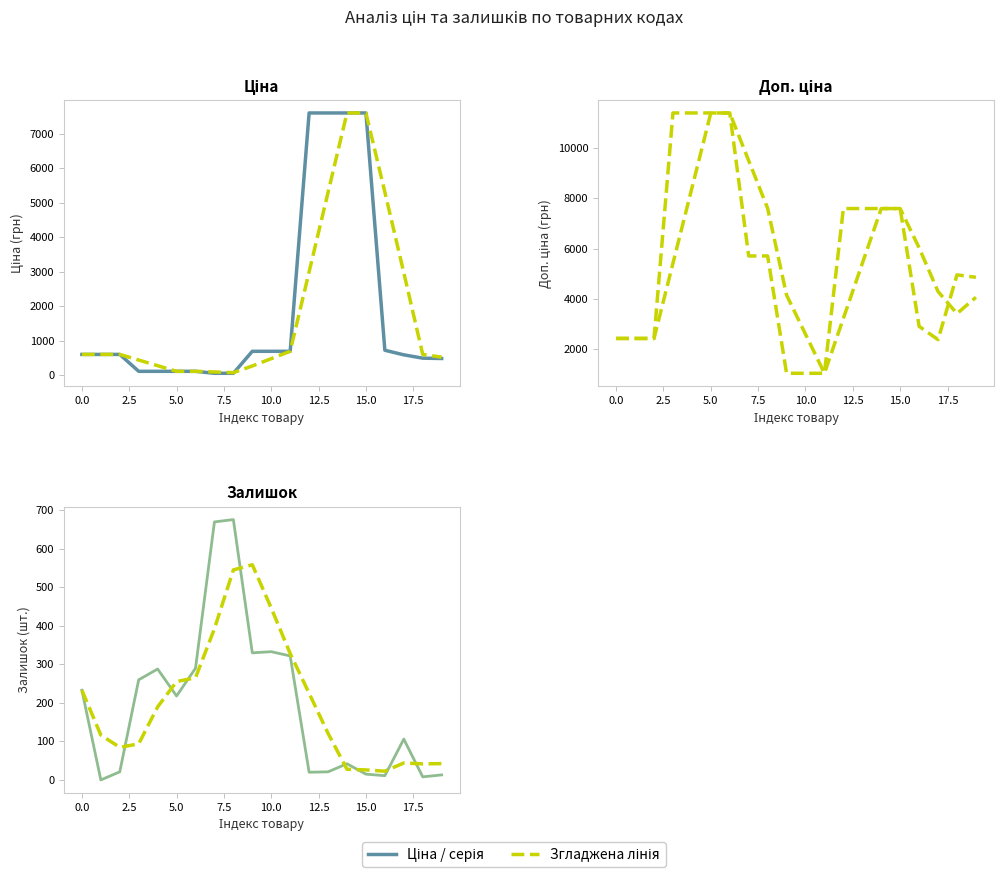

True or false: Залишок (згладжено) has a value of 71.8 at 0.0.

False